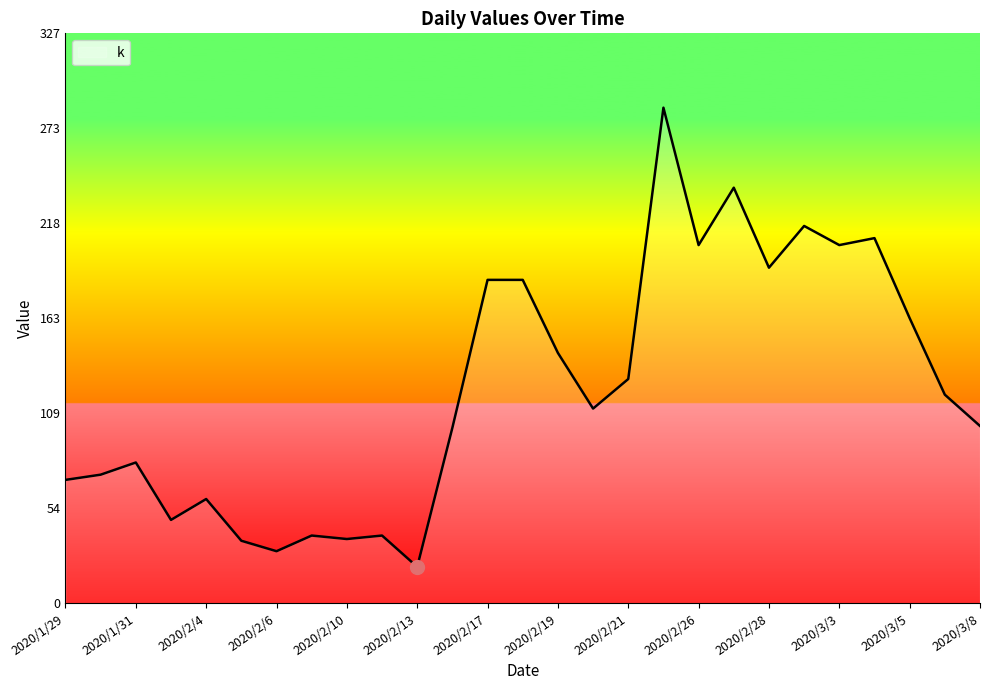

What is the difference between the maximum and minimum values?

264